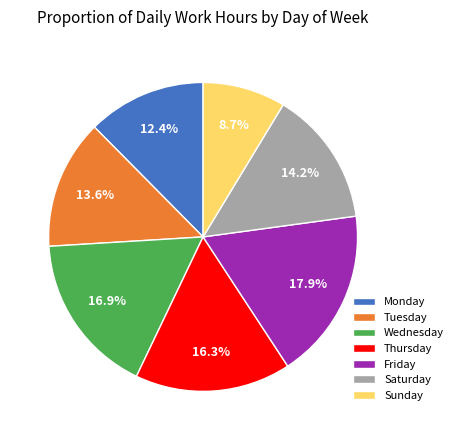

What percentage do Friday and Tuesday together represent?

31.5%